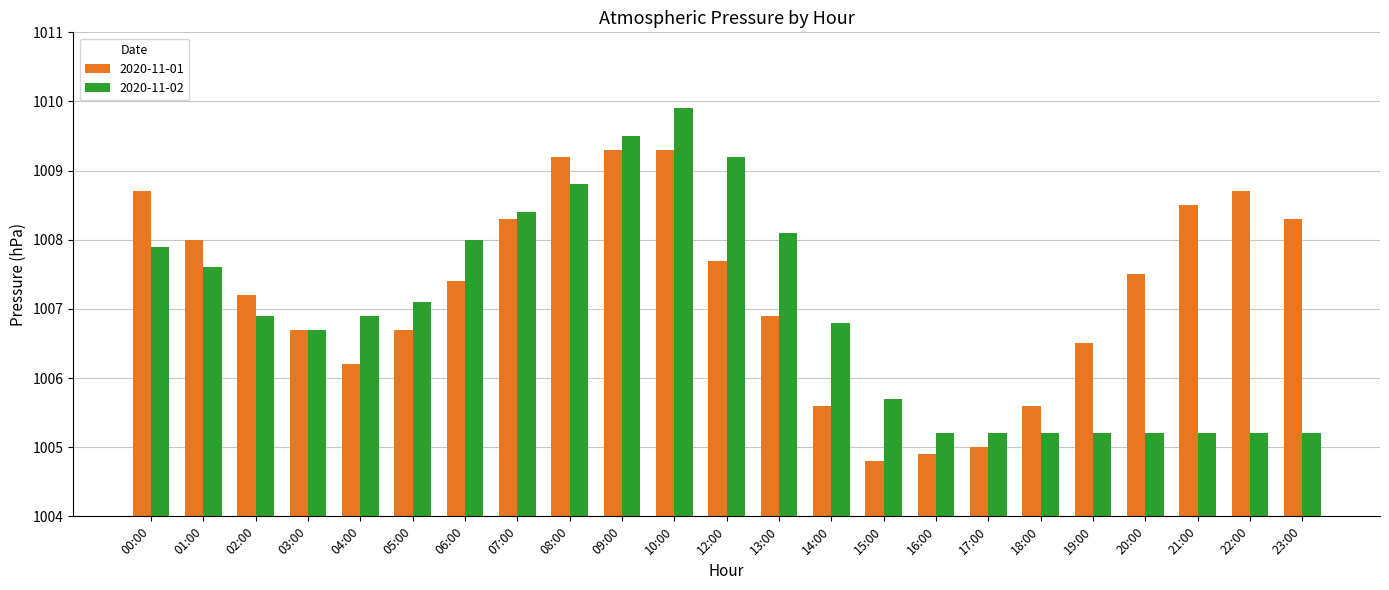

What is the minimum value shown in the chart?

1004.8